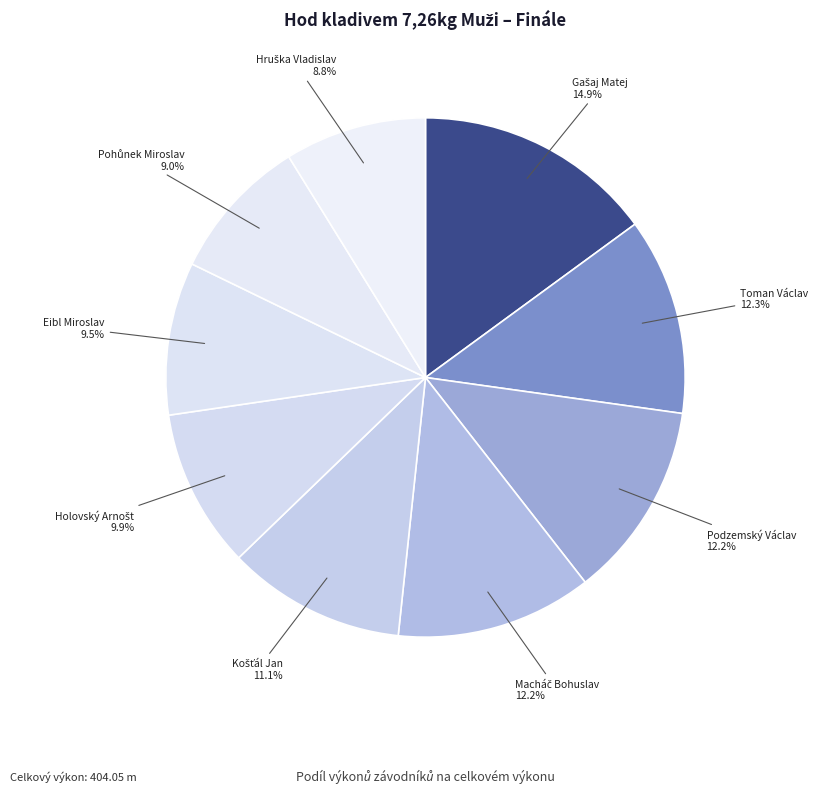

What is the ratio of the value at Podzemský Václav to the value at Eibl Miroslav?

1.3